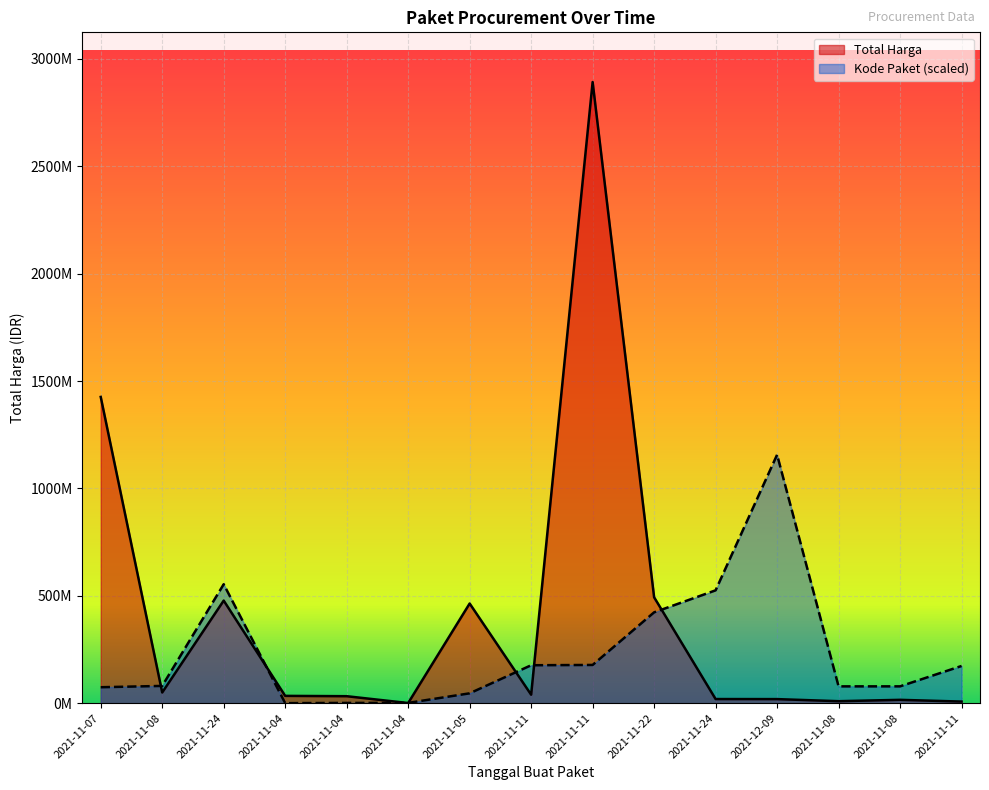

At which category does the chart reach its peak across all series?

2021-11-11